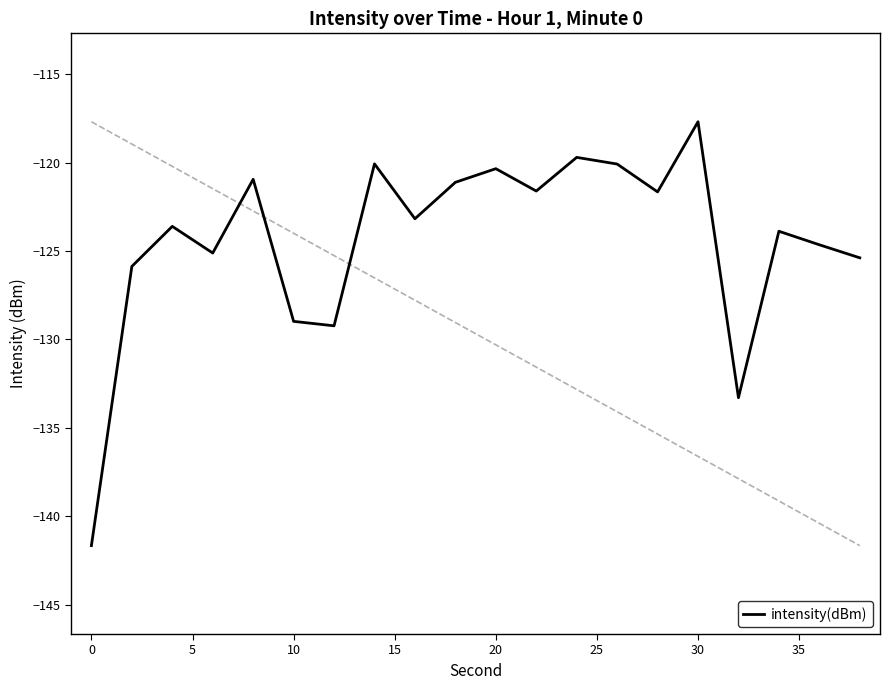

What is the maximum value shown in the chart?

-117.7